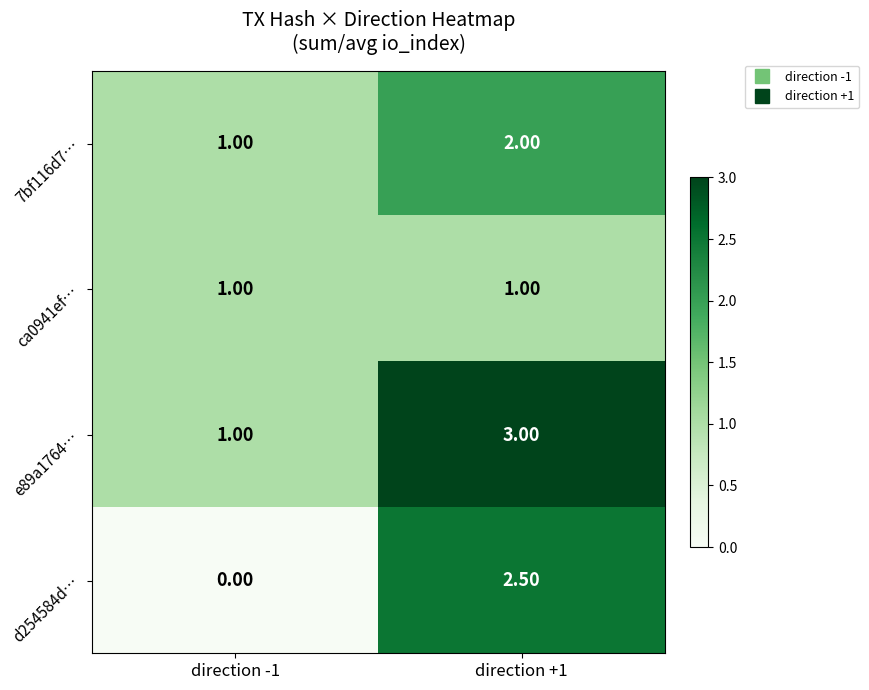

Which series has the largest range (max minus min)?

d254584d…